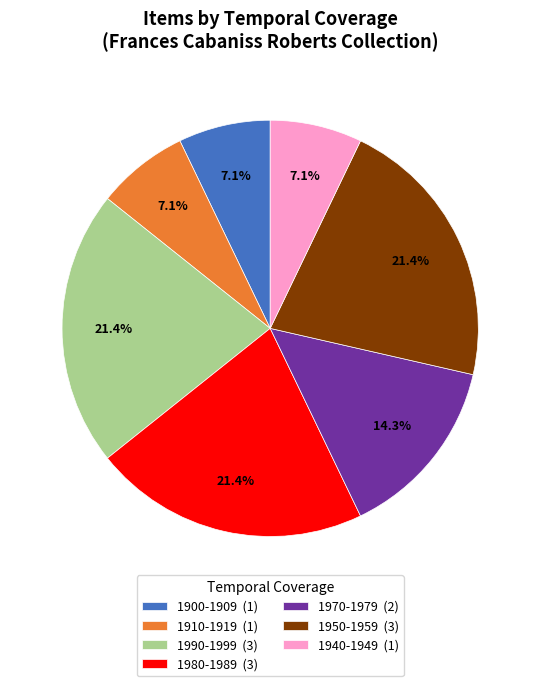

Does 1970-1979 account for over 50% of the chart?

No